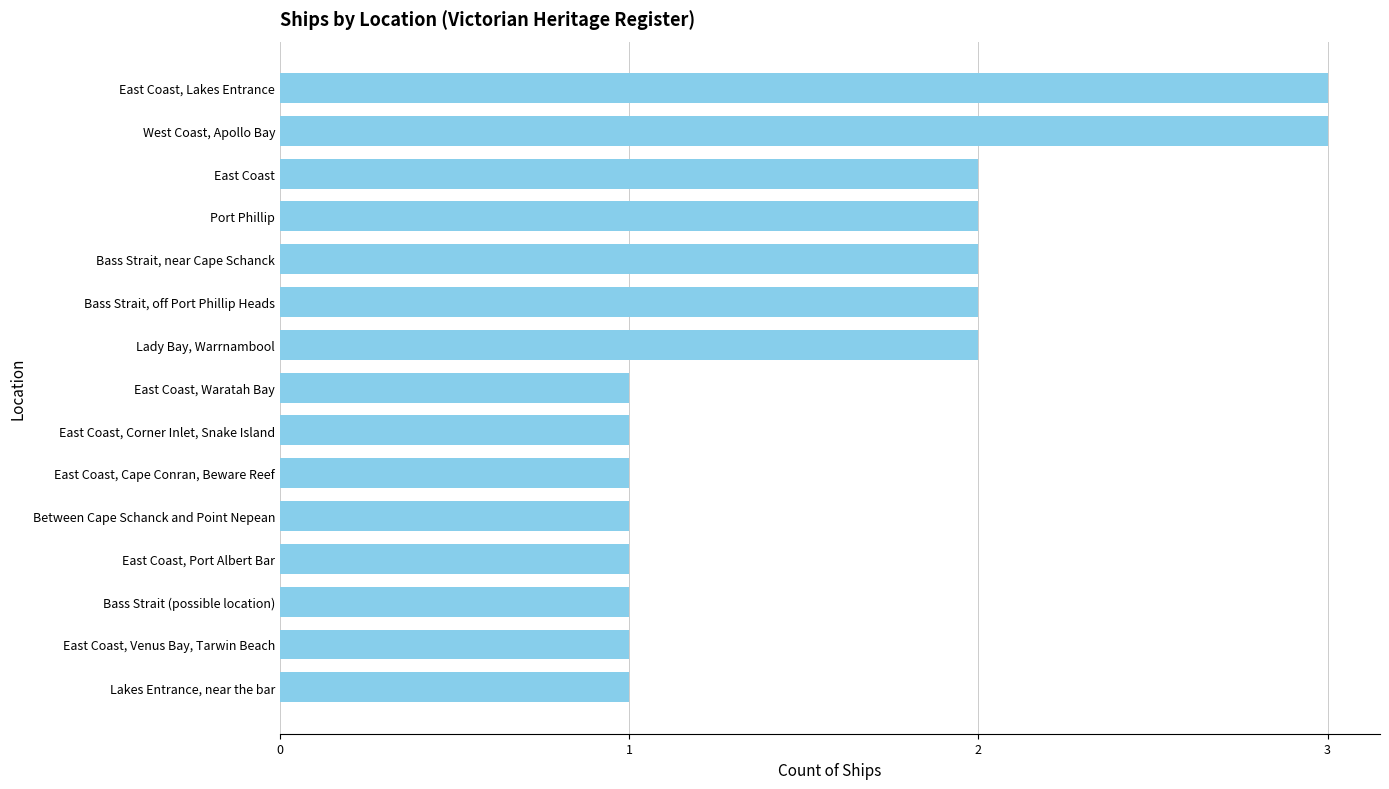

Reading bottom to top, what are all the values shown in this chart?

Lakes Entrance, near the bar=1	East Coast, Venus Bay, Tarwin Beach=1	Bass Strait (possible location)=1	East Coast, Port Albert Bar=1	Between Cape Schanck and Point Nepean=1	East Coast, Cape Conran, Beware Reef=1	East Coast, Corner Inlet, Snake Island=1	East Coast, Waratah Bay=1	Lady Bay, Warrnambool=2	Bass Strait, off Port Phillip Heads=2	Bass Strait, near Cape Schanck=2	Port Phillip=2	East Coast=2	West Coast, Apollo Bay=3	East Coast, Lakes Entrance=3